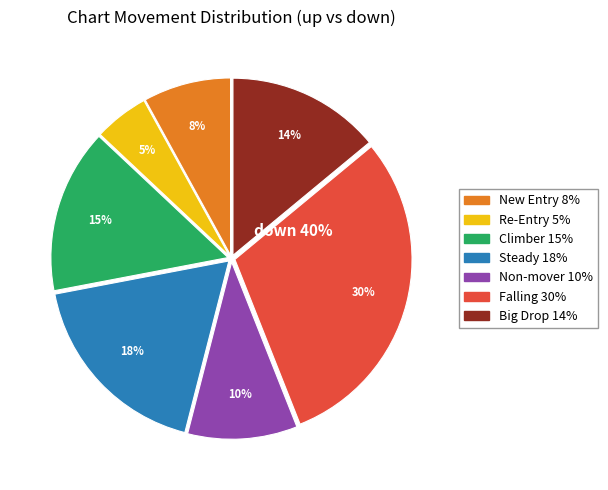

Is there a majority slice in this chart?

No